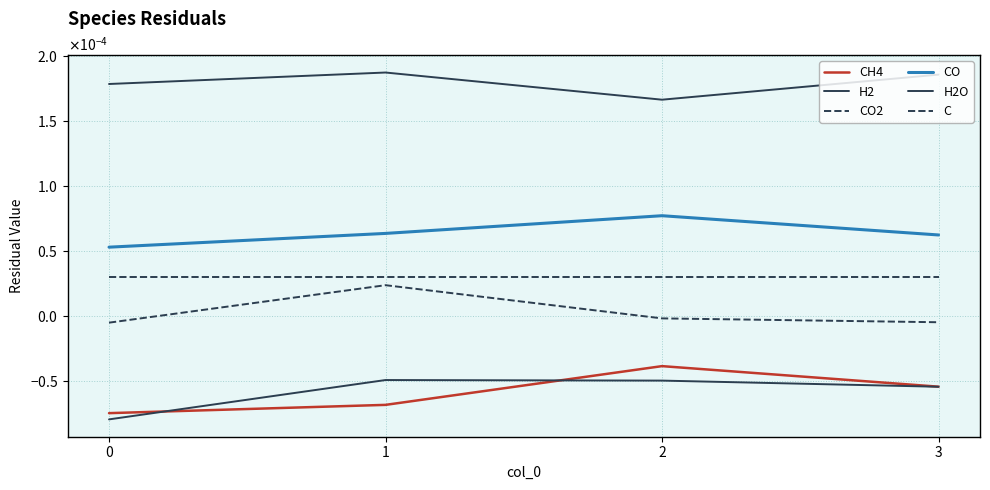

Does the chart display data point markers on the line(s)?

No